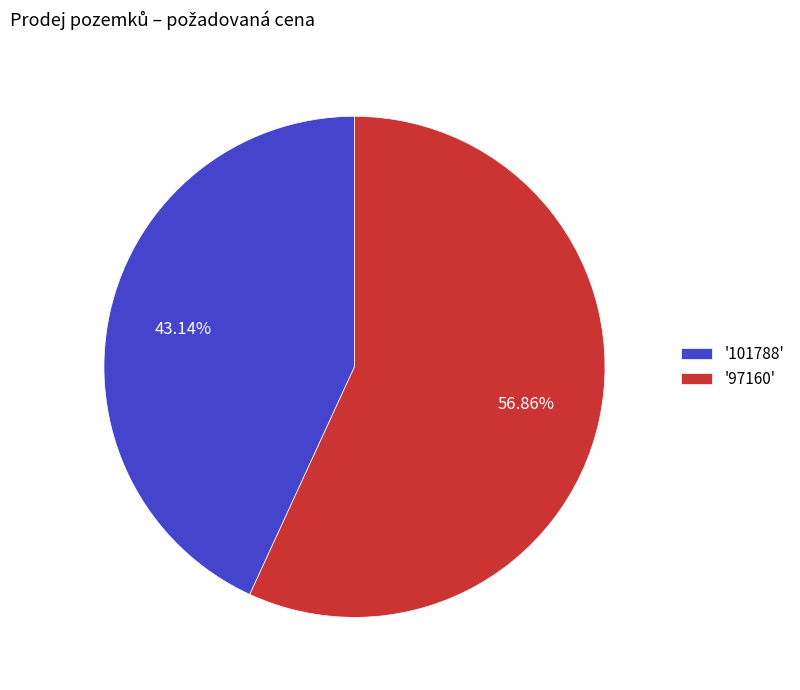

What is the ratio of the value at '97160' to the value at '101788'?

1.3